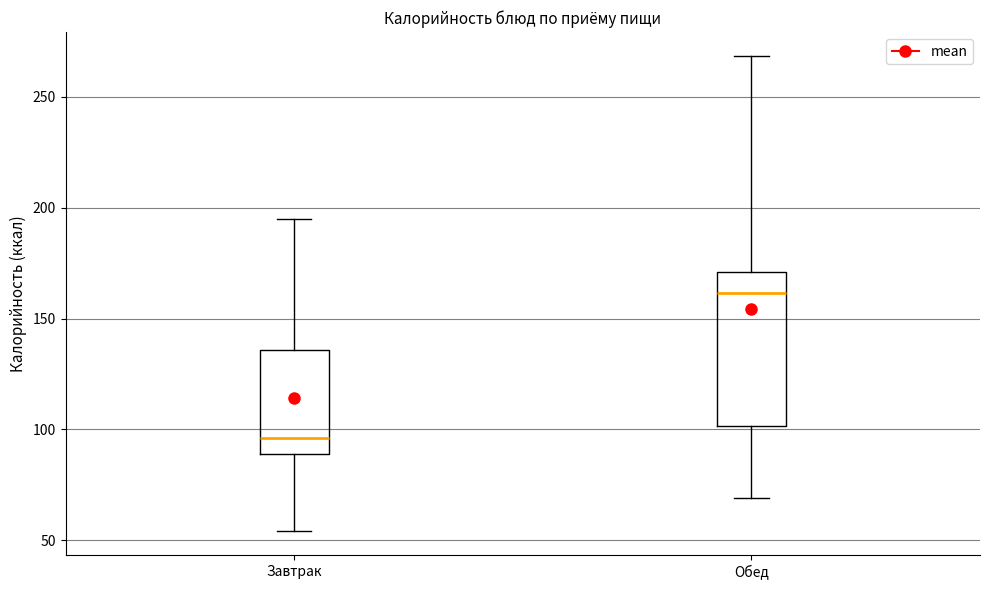

Where is the upper edge of the box for Обед on the y-axis? The values are not printed on the chart, so give them approximately, as read against the axis.

170